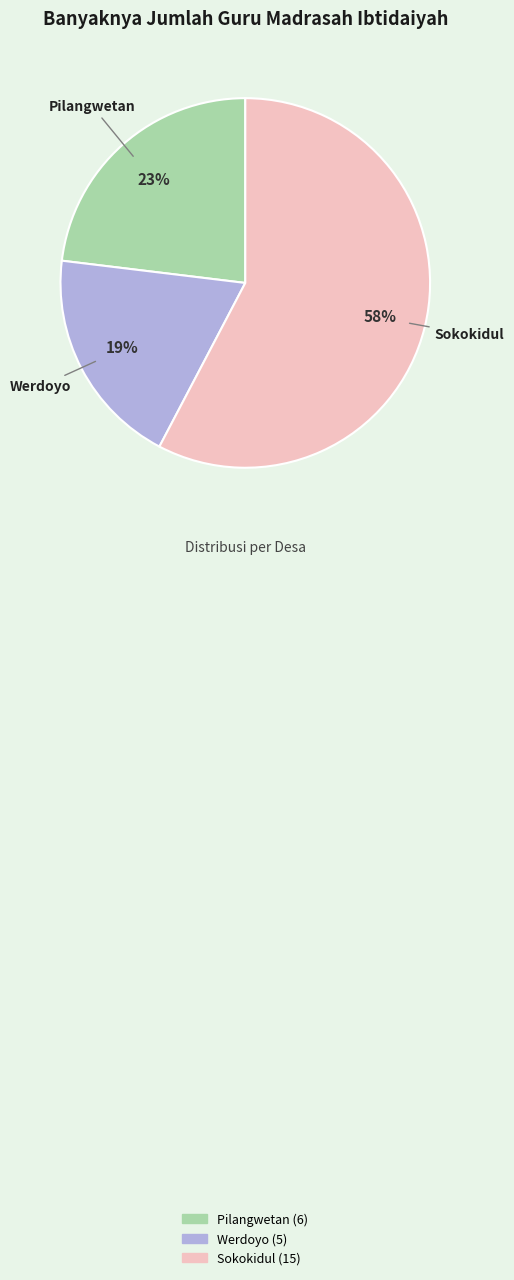

What percentage is the Pilangwetan slice, to the nearest percent?

23%